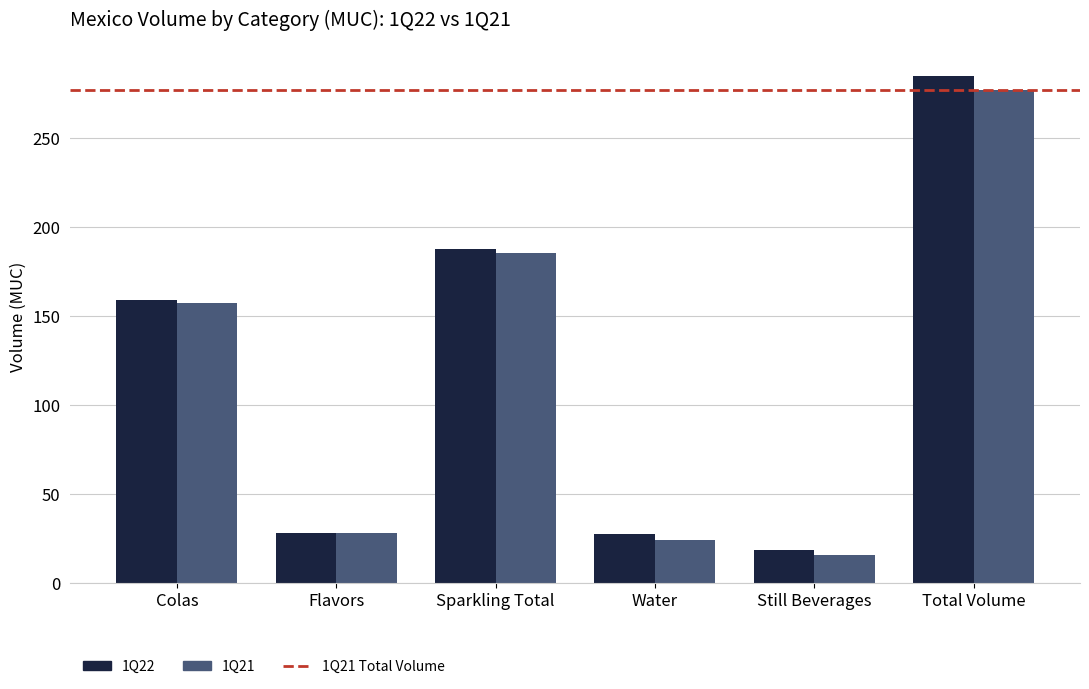

Rank the series by their average value, from lowest to highest.

1Q21, 1Q22